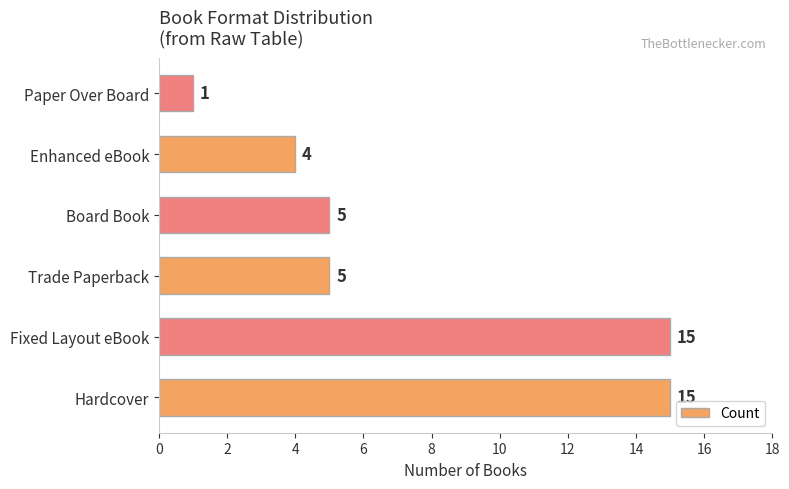

What is the average value?

8